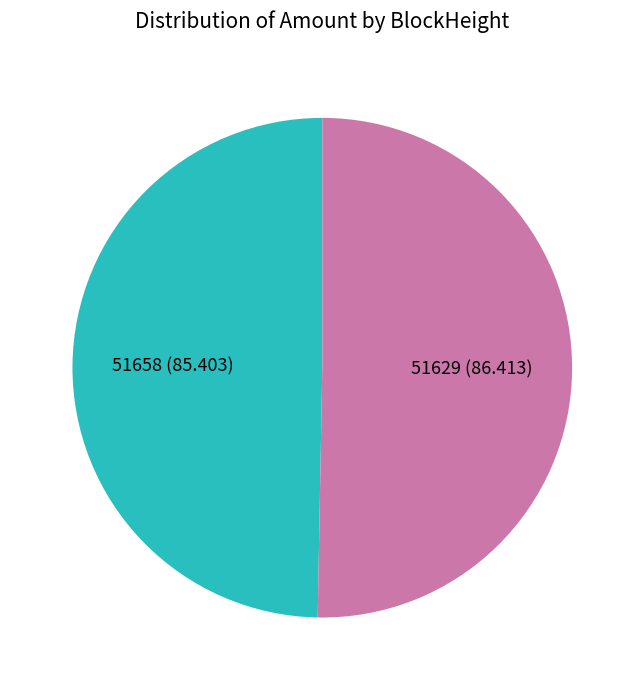

Do 51629 (86.413) and 51658 (85.403) together represent more than half of the pie?

Yes